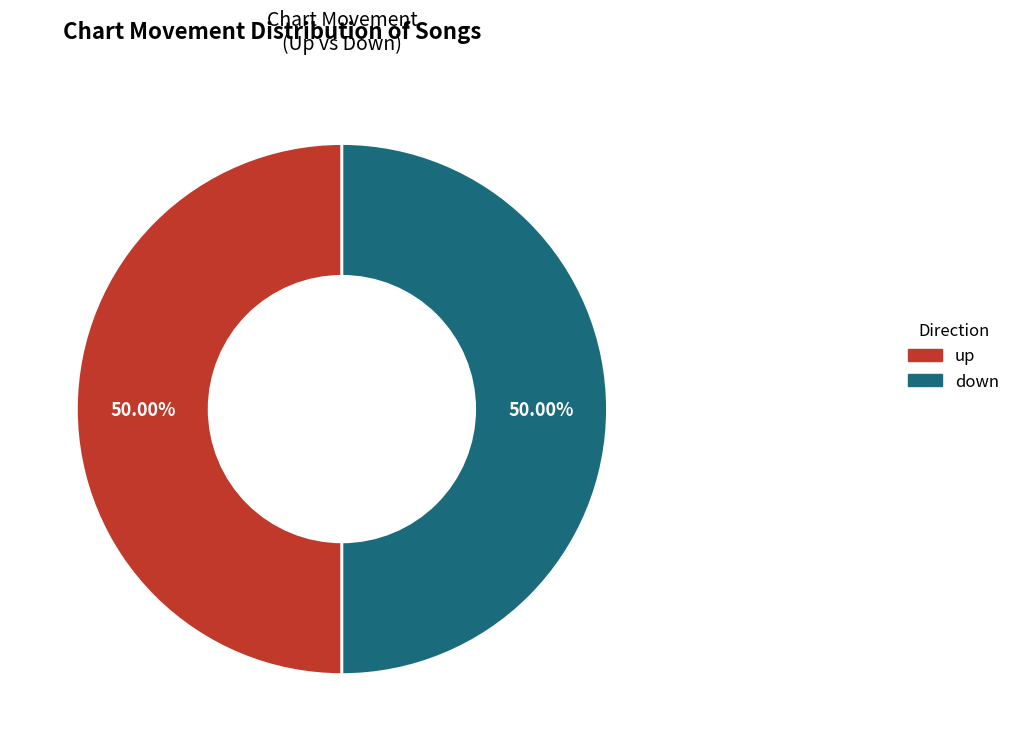

Approximately how many times larger is the value at down compared to up?

1.0